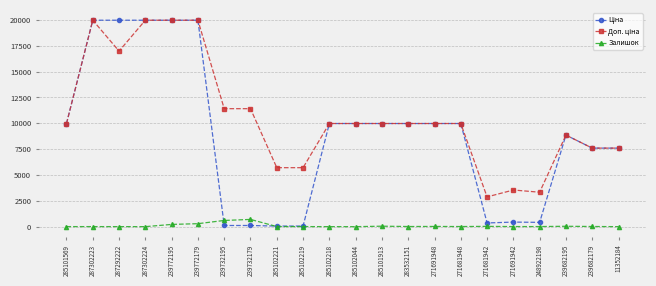

What is the difference between the maximum and minimum values in the Залишок series?

701.0